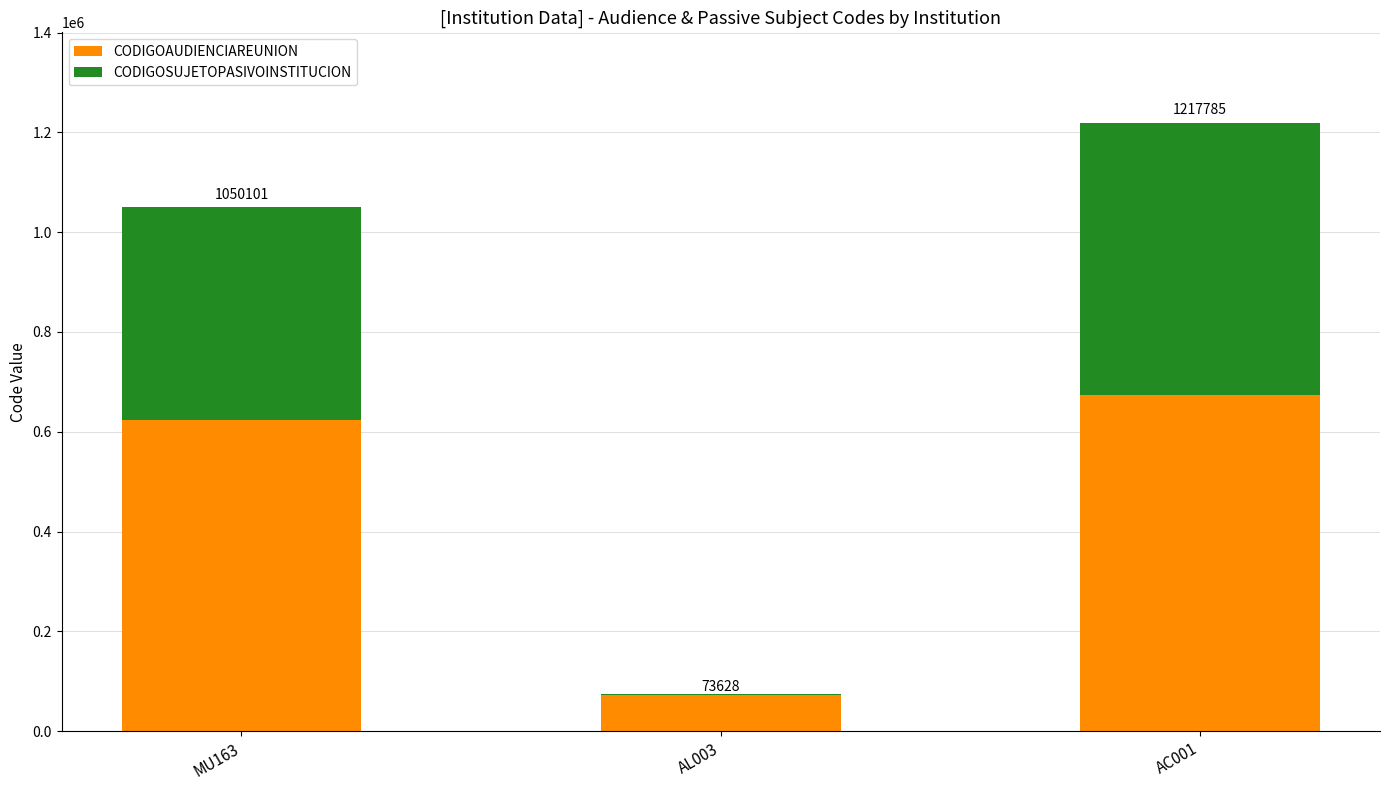

What is the difference between the second highest and minimum values in the CODIGOSUJETOPASIVOINSTITUCION series?

425412